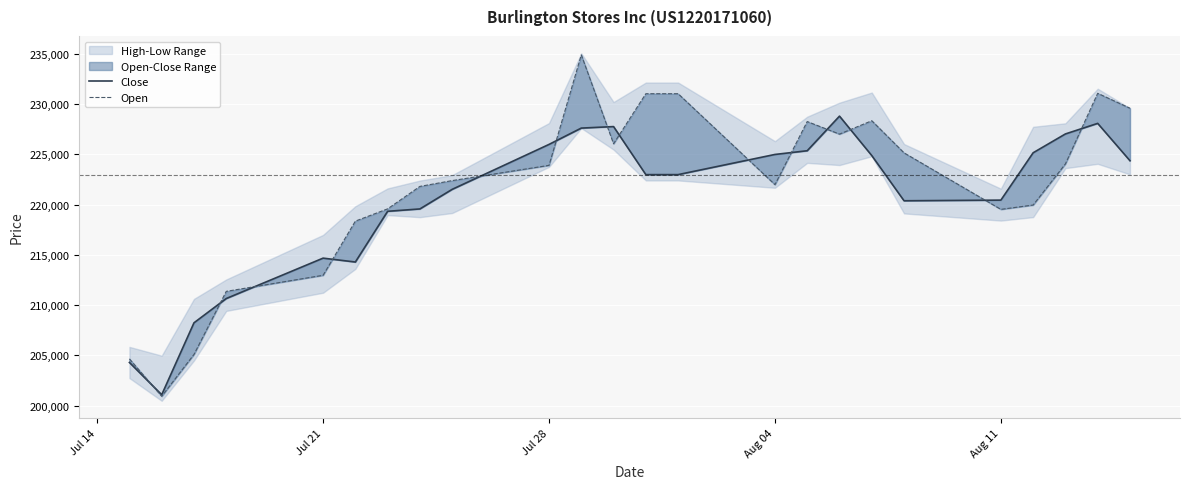

Reading left to right, extract all data points from this chart.

Close: 204294	201081	208238	210652	214671	214285	219331	219566	221515	225985	227609	227759	222980	222980	224986	225356	228798	224876	220379	220443	225154	227027	228078	224362
Open: 204648	200927	205091	211366	212966	218353	219574	221807	222385	223902	234892	226050	231029	231029	221982	228258	227009	228339	225144	219523	219956	224049	231070	229586